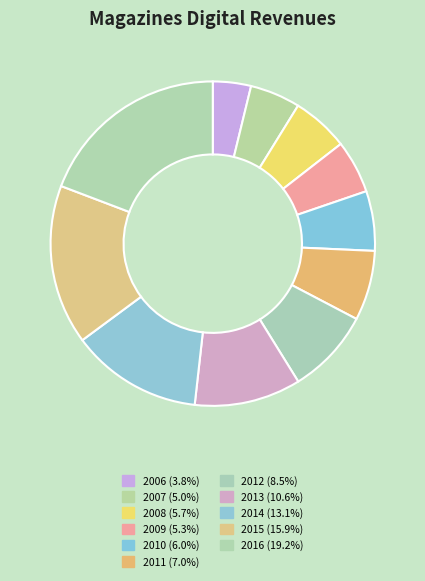

Is it true that 2012 is 1% of the pie?

False